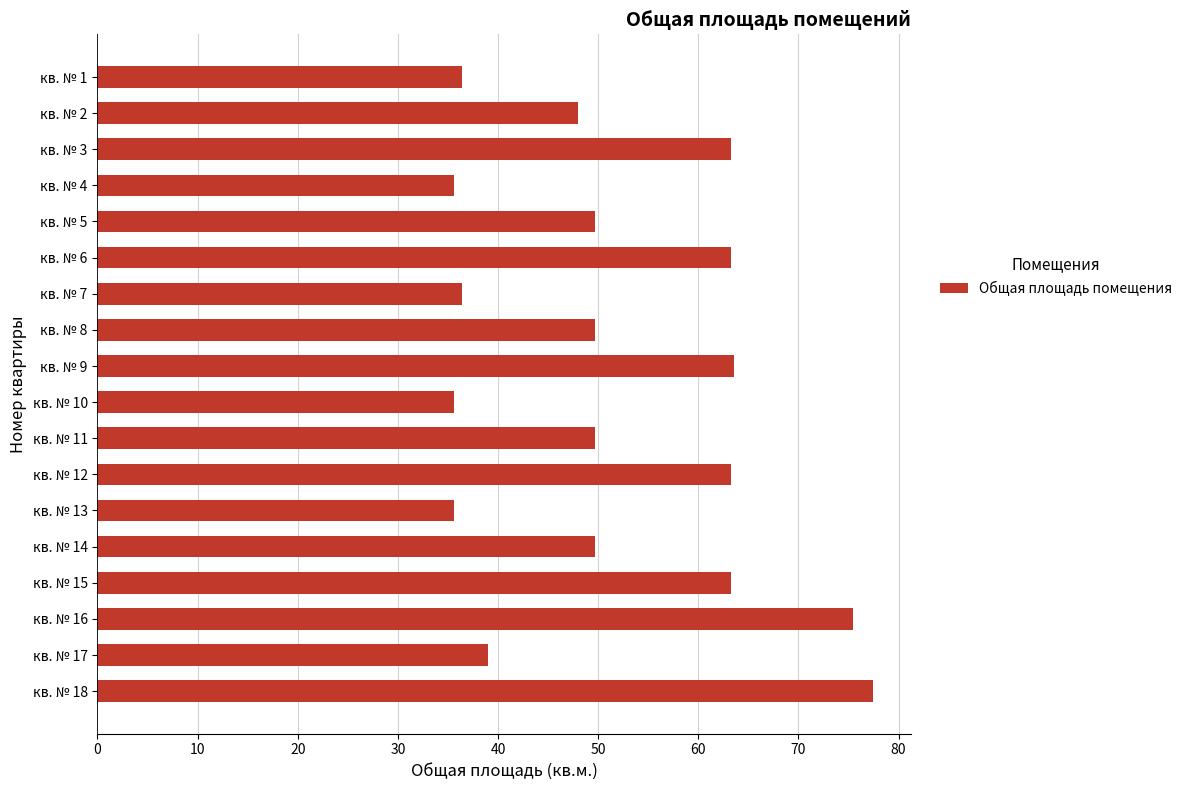

What is the average value?

51.9